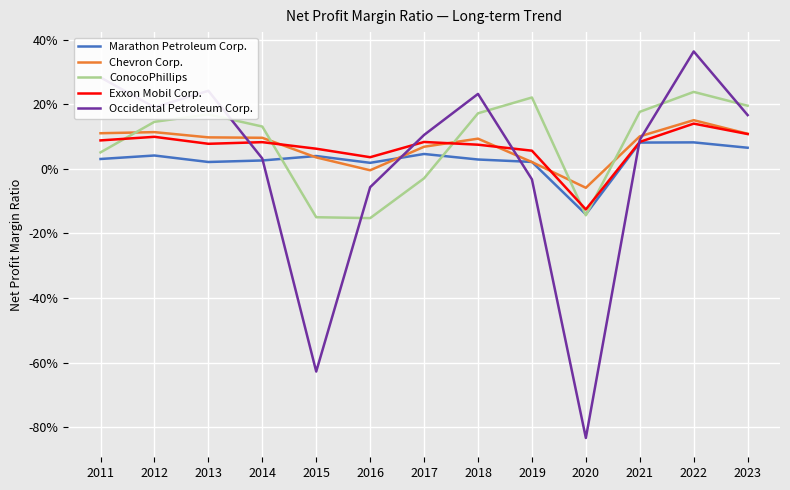

Does the chart have visible grid lines?

Yes